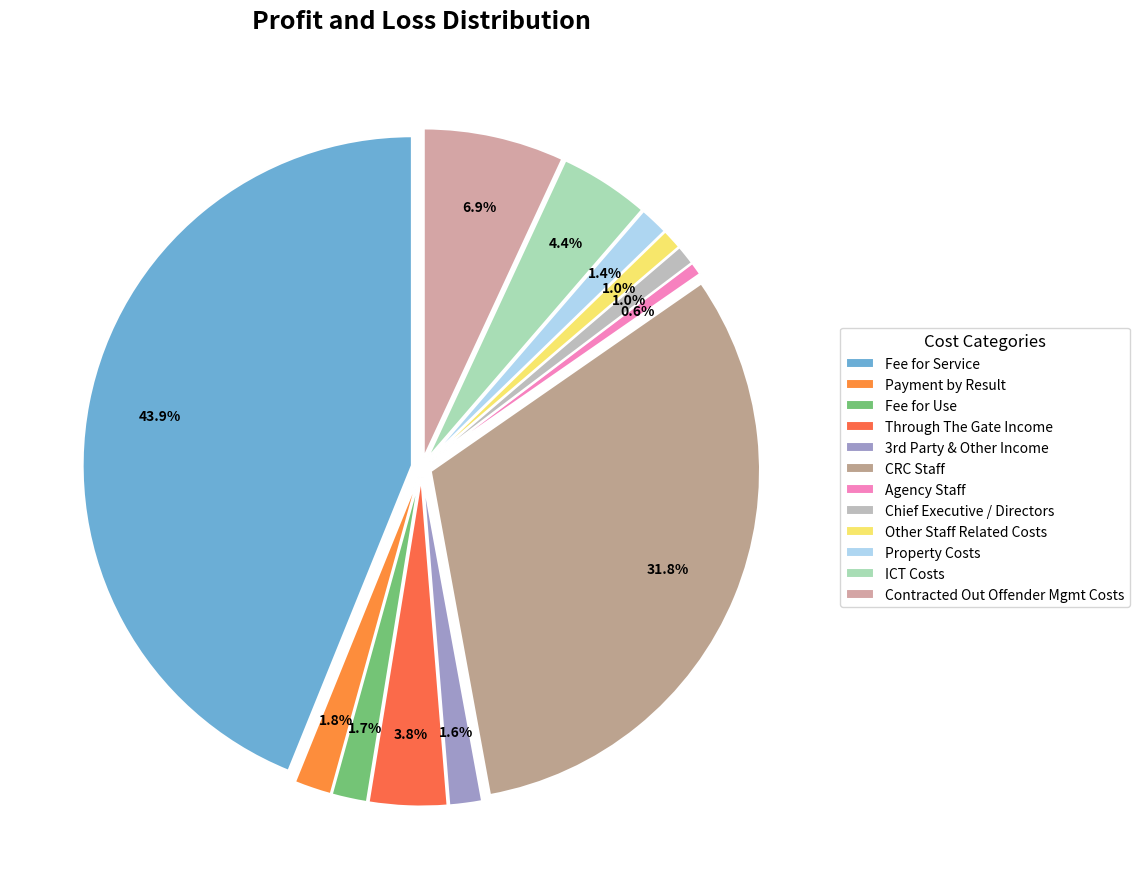

What is the change in value from Payment by Result to Agency Staff?

-22679.1